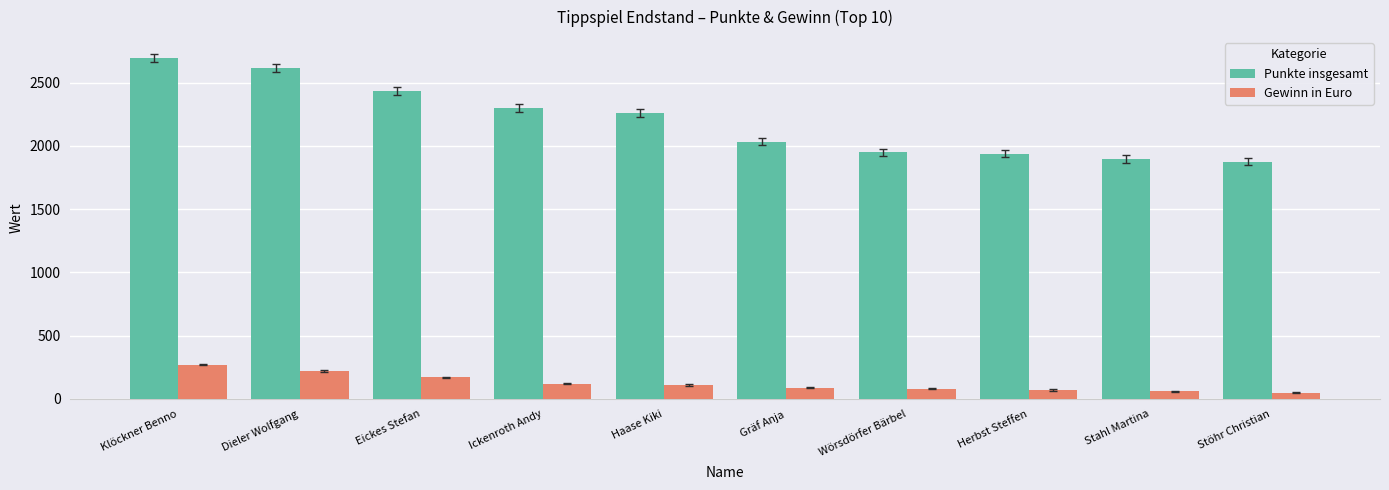

What is the highest value of the Gewinn in Euro series?

270